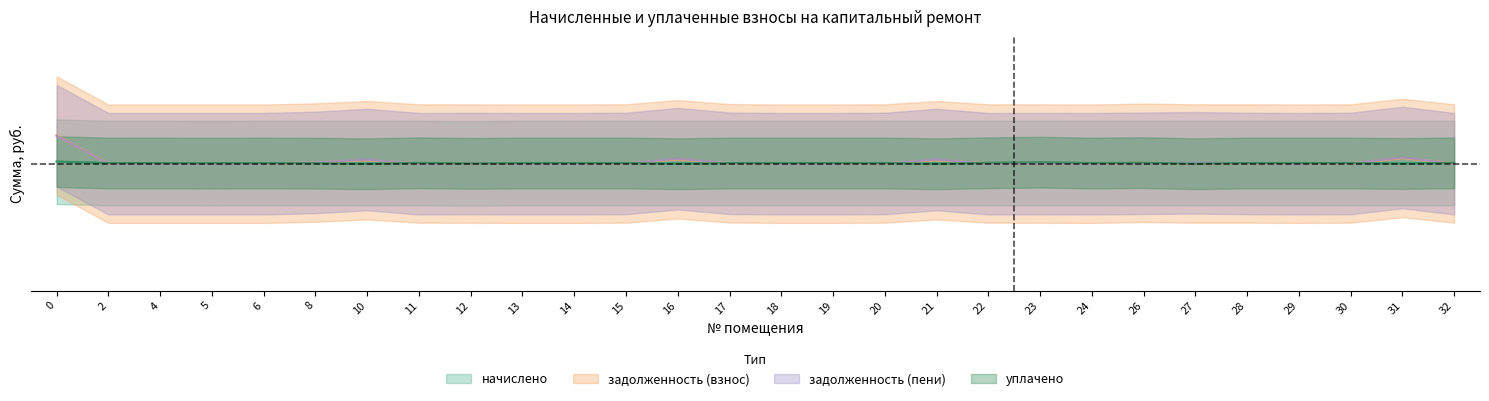

Where is начислено nearest to the value 0?

12